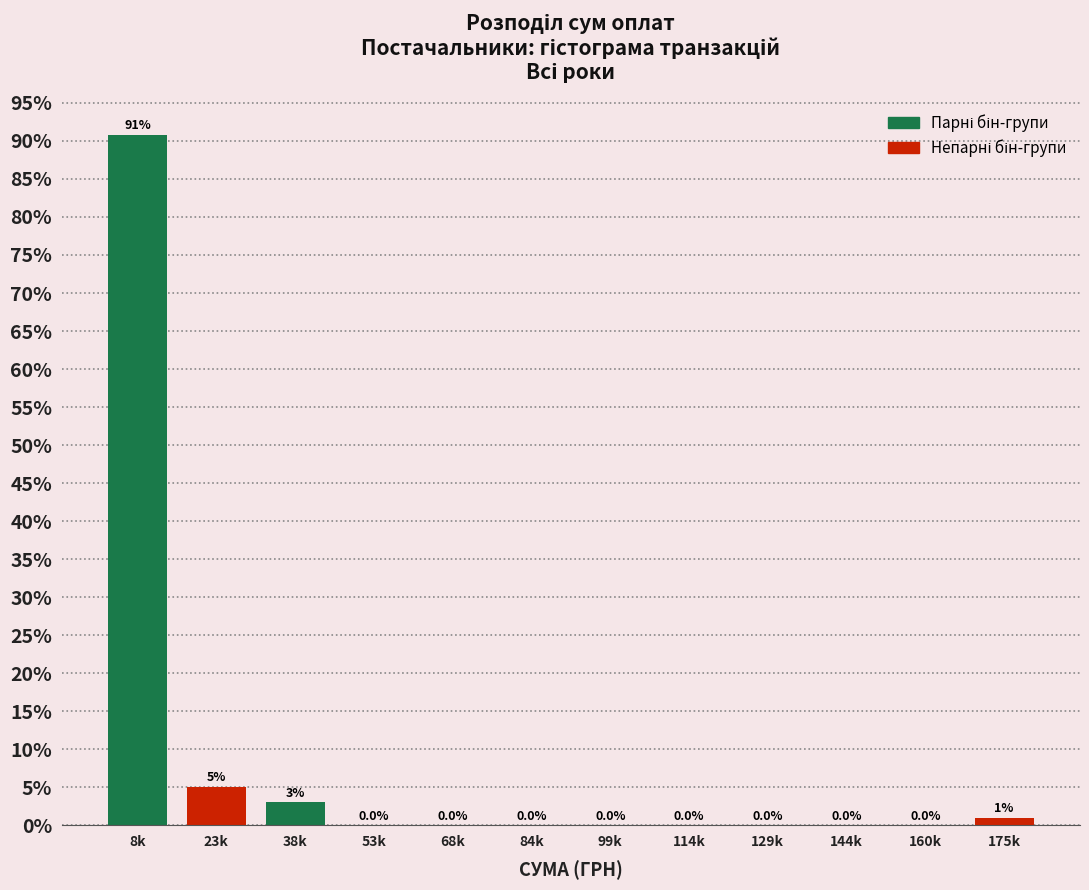

Between 38k and 23k, which is larger?

23k